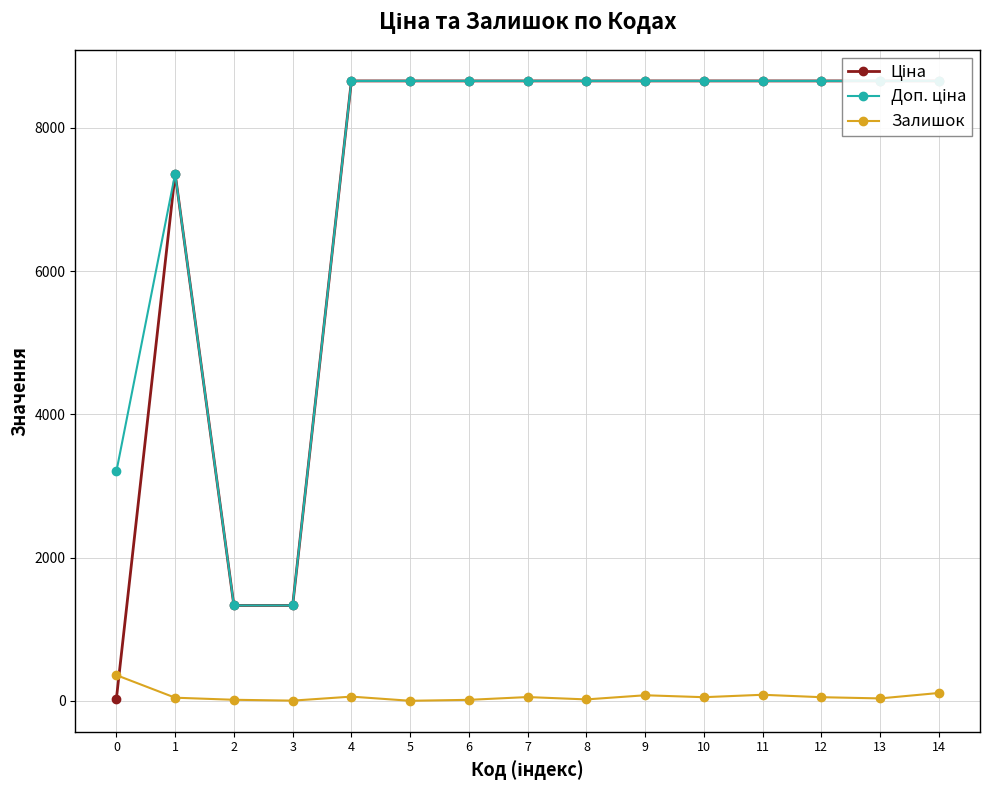

True or false: Доп. ціна and Залишок intersect in this chart.

False